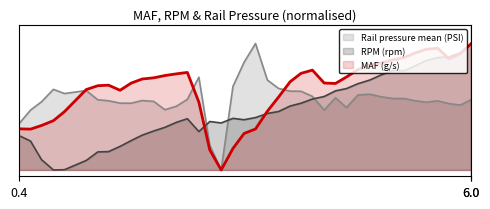

Does the chart have visible grid lines?

No